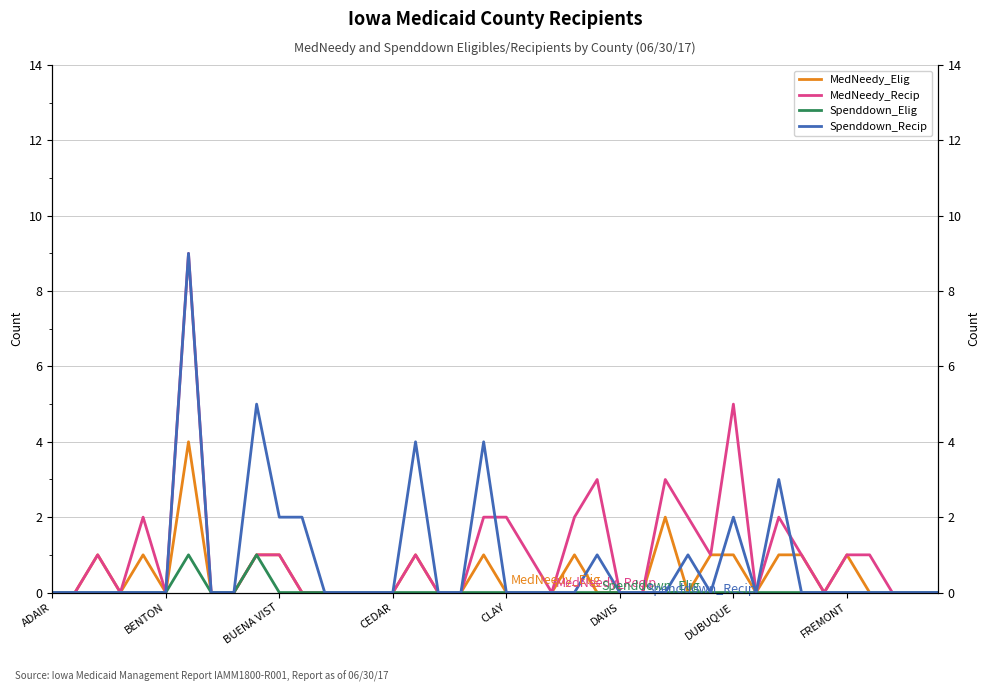

Which series has the largest total across all categories?

MedNeedy_Recip